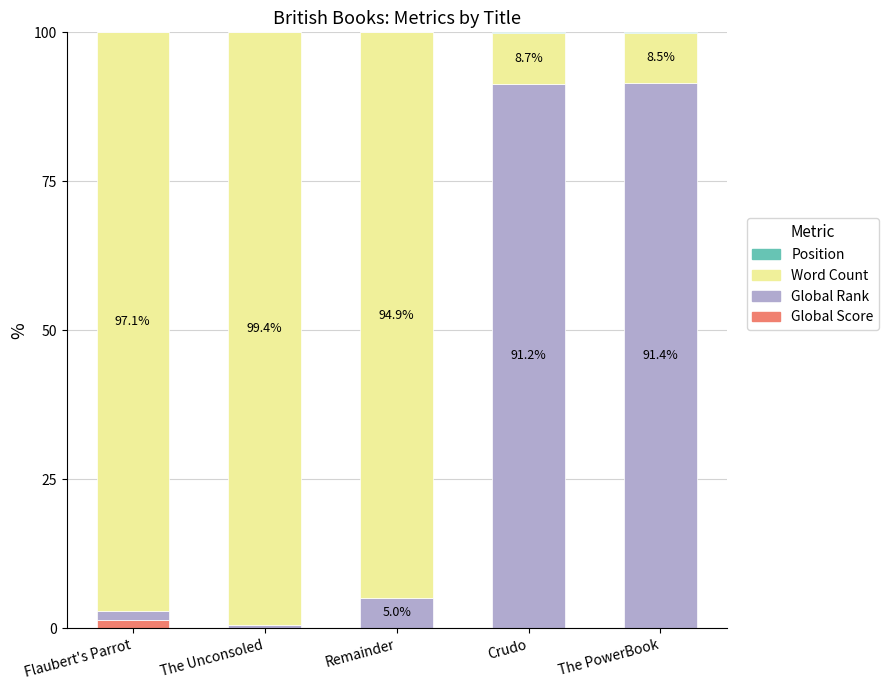

At Crudo, list the series in order from smallest to largest.

Position, Global Score, Word Count, Global Rank